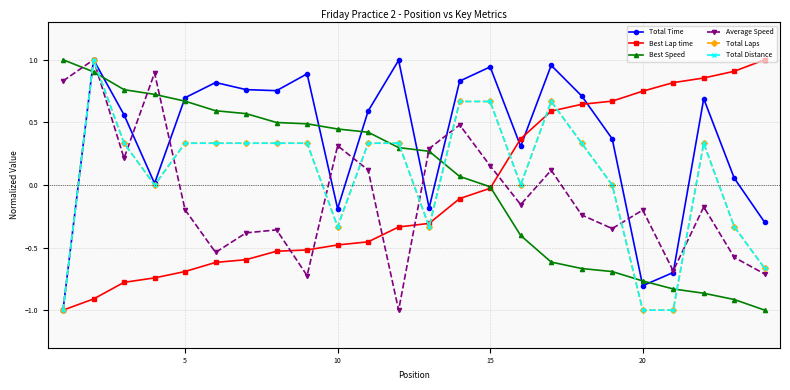

How many lines are shown in the chart?

6